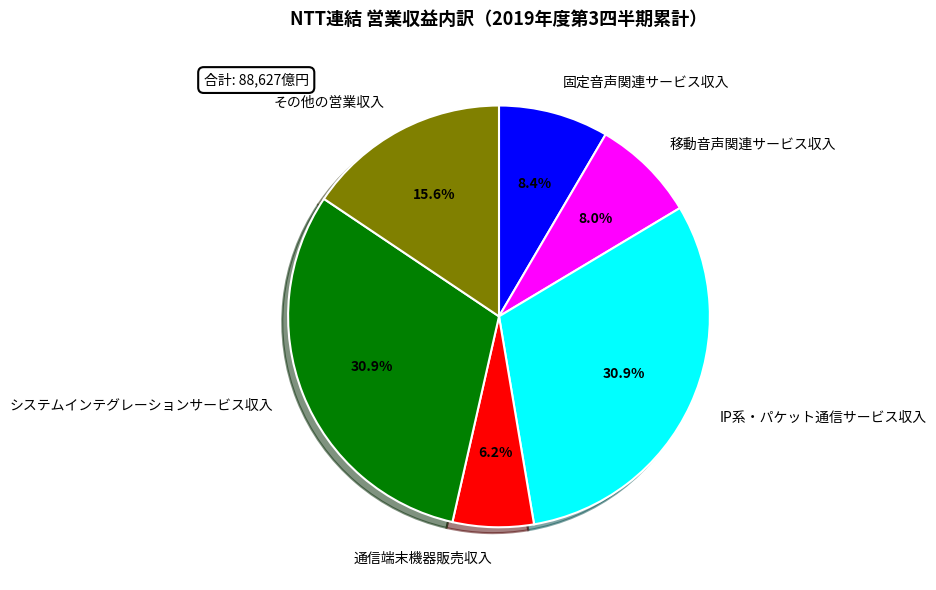

To the nearest percent, what is the combined percentage of IP系・パケット通信サービス収入 and システムインテグレーションサービス収入?

62%